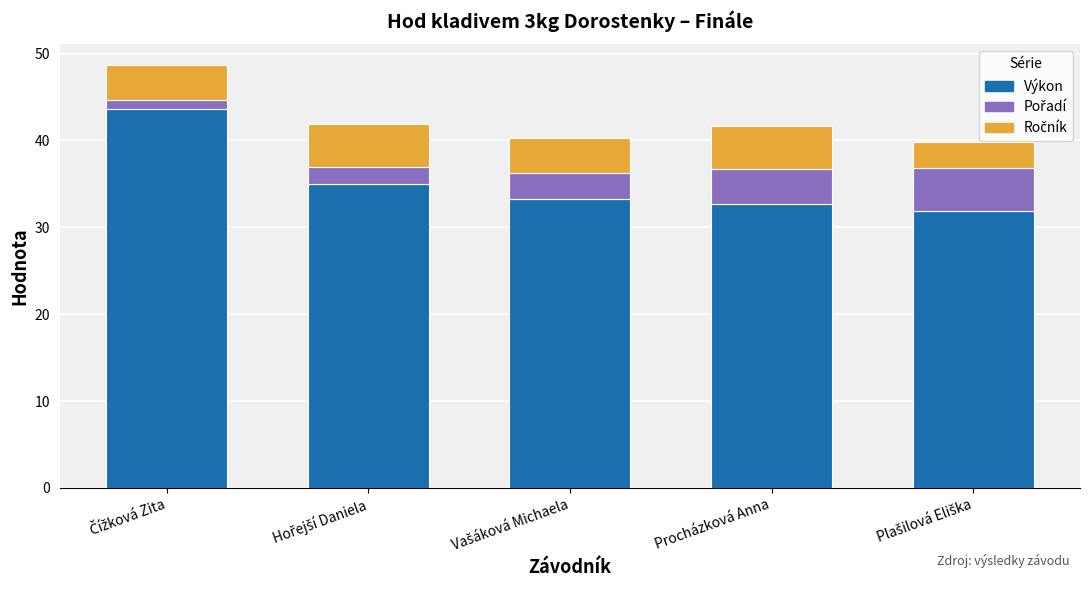

What is the difference between the second highest and minimum values in the Výkon series?

3.1